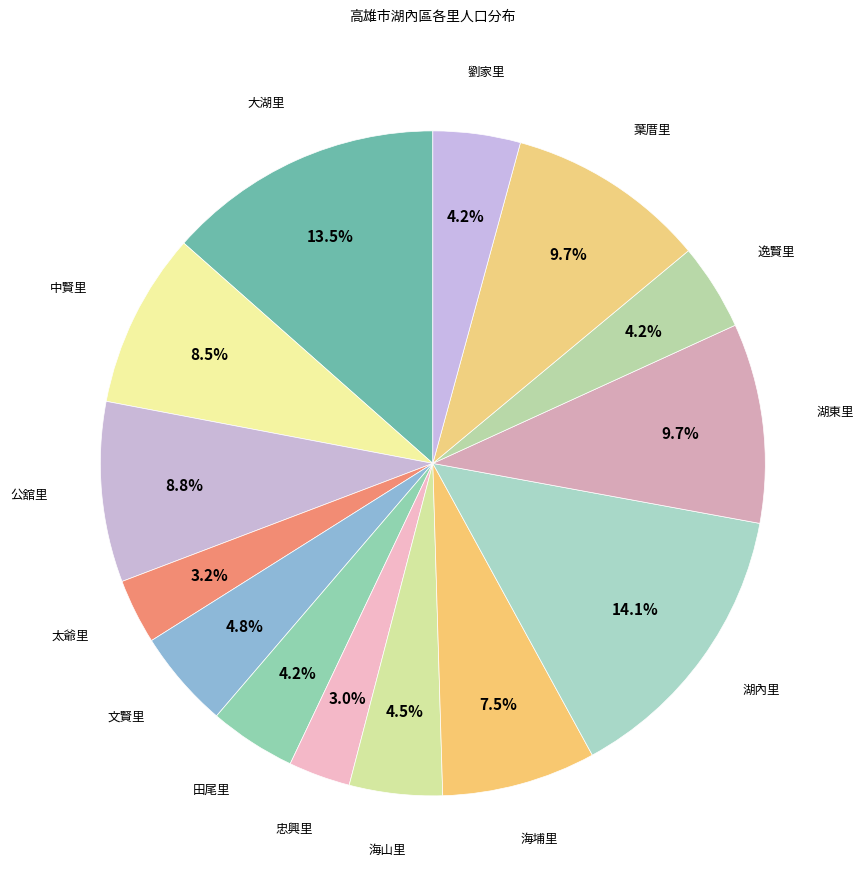

True or false: 公舘里 accounts for 21% of the total.

False